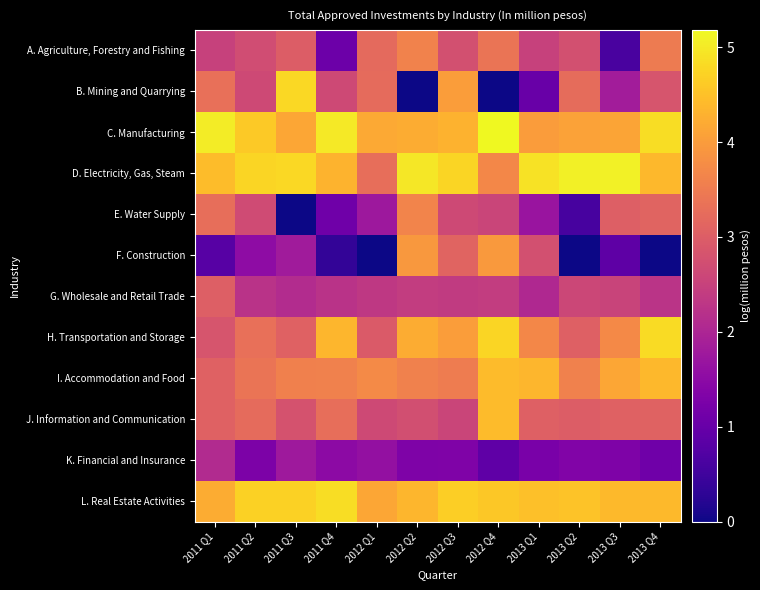

Reading right to left, transcribe all the data shown in this chart.

A. Agriculture, Forestry and Fishing: 2013 Q4=3.5	2013 Q3=0.6	2013 Q2=2.8	2013 Q1=2.5	2012 Q4=3.4	2012 Q3=2.8	2012 Q2=3.6	2012 Q1=3.2	2011 Q4=1.1	2011 Q3=3.0	2011 Q2=2.7	2011 Q1=2.5
B. Mining and Quarrying: 2013 Q4=2.8	2013 Q3=1.8	2013 Q2=3.2	2013 Q1=1.0	2012 Q4=0.0	2012 Q3=4.0	2012 Q2=0.0	2012 Q1=3.2	2011 Q4=2.6	2011 Q3=4.8	2011 Q2=2.6	2011 Q1=3.3
C. Manufacturing: 2013 Q4=4.9	2013 Q3=4.1	2013 Q2=4.1	2013 Q1=4.0	2012 Q4=5.2	2012 Q3=4.3	2012 Q2=4.2	2012 Q1=4.2	2011 Q4=5.0	2011 Q3=4.1	2011 Q2=4.6	2011 Q1=5.0
D. Electricity, Gas, Steam: 2013 Q4=4.4	2013 Q3=5.1	2013 Q2=5.1	2013 Q1=4.9	2012 Q4=3.7	2012 Q3=4.7	2012 Q2=5.0	2012 Q1=3.3	2011 Q4=4.3	2011 Q3=4.8	2011 Q2=4.7	2011 Q1=4.4
E. Water Supply: 2013 Q4=3.1	2013 Q3=3.0	2013 Q2=0.6	2013 Q1=1.7	2012 Q4=2.6	2012 Q3=2.6	2012 Q2=3.6	2012 Q1=1.8	2011 Q4=1.1	2011 Q3=0.0	2011 Q2=2.7	2011 Q1=3.3
F. Construction: 2013 Q4=0.0	2013 Q3=0.9	2013 Q2=0.0	2013 Q1=2.8	2012 Q4=4.0	2012 Q3=3.1	2012 Q2=3.9	2012 Q1=0.0	2011 Q4=0.4	2011 Q3=1.8	2011 Q2=1.5	2011 Q1=0.8
G. Wholesale and Retail Trade: 2013 Q4=2.3	2013 Q3=2.5	2013 Q2=2.6	2013 Q1=2.1	2012 Q4=2.4	2012 Q3=2.4	2012 Q2=2.4	2012 Q1=2.3	2011 Q4=2.2	2011 Q3=2.1	2011 Q2=2.2	2011 Q1=3.0
H. Transportation and Storage: 2013 Q4=4.8	2013 Q3=3.7	2013 Q2=3.0	2013 Q1=3.7	2012 Q4=4.8	2012 Q3=4.0	2012 Q2=4.2	2012 Q1=2.9	2011 Q4=4.4	2011 Q3=3.1	2011 Q2=3.3	2011 Q1=2.8
I. Accommodation and Food: 2013 Q4=4.4	2013 Q3=4.1	2013 Q2=3.6	2013 Q1=4.4	2012 Q4=4.4	2012 Q3=3.5	2012 Q2=3.6	2012 Q1=3.7	2011 Q4=3.6	2011 Q3=3.6	2011 Q2=3.4	2011 Q1=3.1
J. Information and Communication: 2013 Q4=3.1	2013 Q3=3.1	2013 Q2=3.0	2013 Q1=3.0	2012 Q4=4.4	2012 Q3=2.6	2012 Q2=2.7	2012 Q1=2.6	2011 Q4=3.3	2011 Q3=2.8	2011 Q2=3.2	2011 Q1=3.1
K. Financial and Insurance: 2013 Q4=1.1	2013 Q3=1.3	2013 Q2=1.3	2013 Q1=1.3	2012 Q4=0.9	2012 Q3=1.3	2012 Q2=1.3	2012 Q1=1.6	2011 Q4=1.5	2011 Q3=1.8	2011 Q2=1.3	2011 Q1=2.1
L. Real Estate Activities: 2013 Q4=4.4	2013 Q3=4.4	2013 Q2=4.5	2013 Q1=4.5	2012 Q4=4.6	2012 Q3=4.7	2012 Q2=4.4	2012 Q1=4.1	2011 Q4=4.9	2011 Q3=4.7	2011 Q2=4.7	2011 Q1=4.2